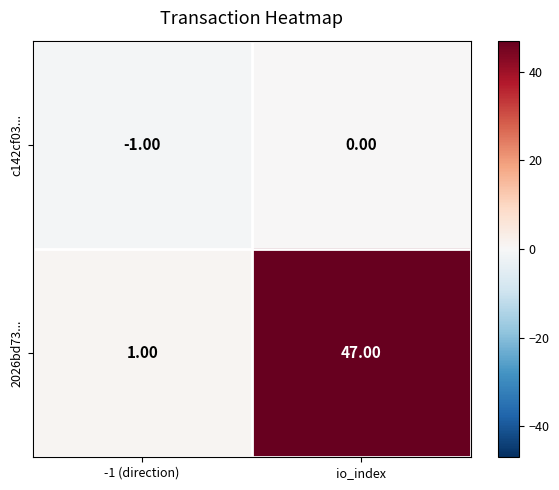

What is the spread (max minus min) of values at io_index?

47